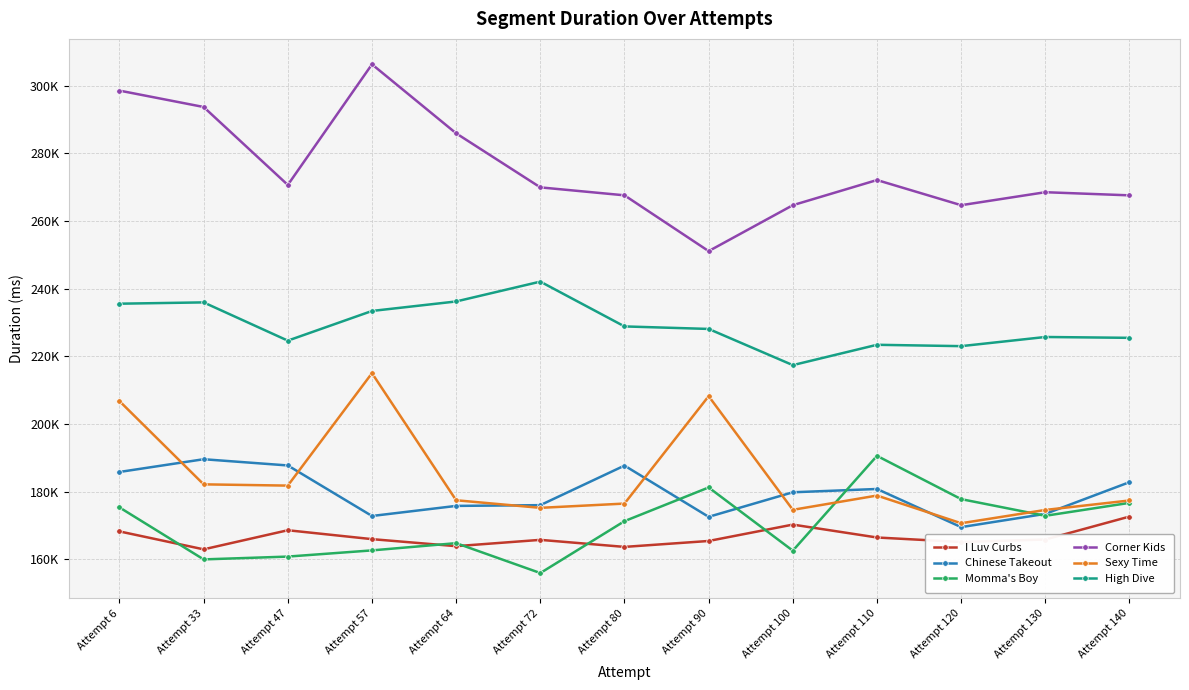

Is it true that Corner Kids equals 272066 at Attempt 110?

True